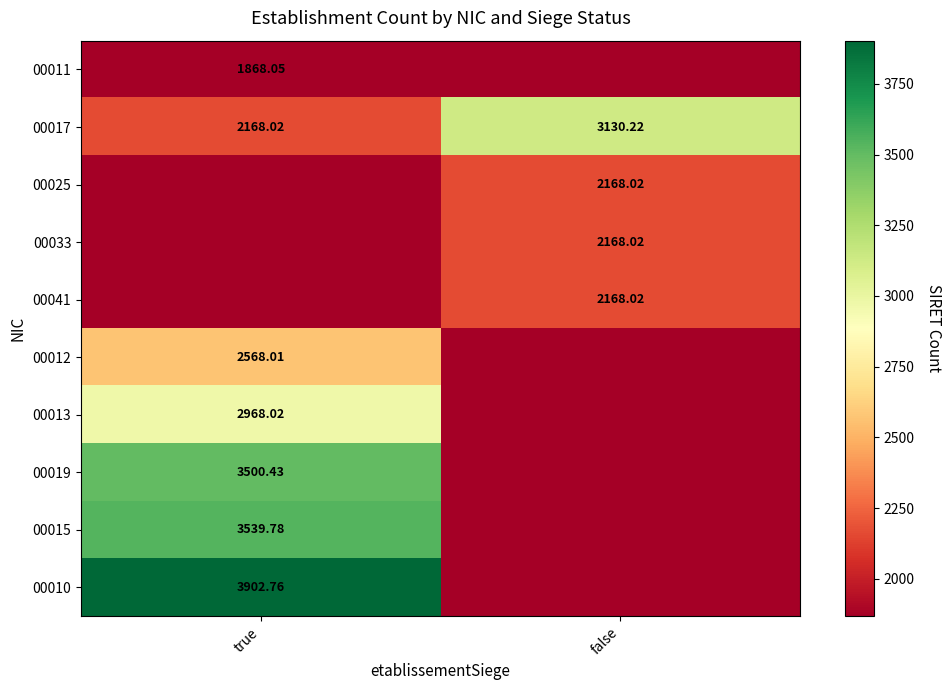

True or false: 00041 has a value of 1193.6 at true.

False